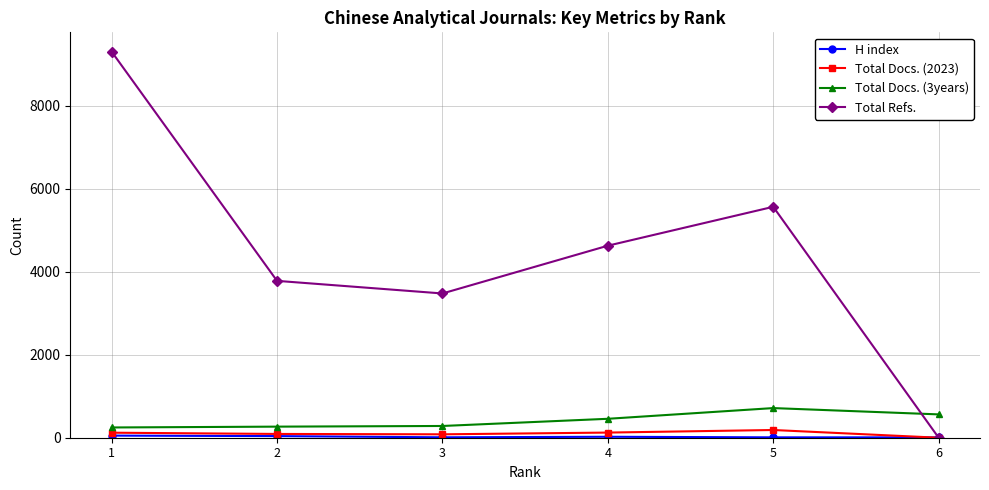

True or false: Total Docs. (3years) has more than 0 interior local peaks.

True